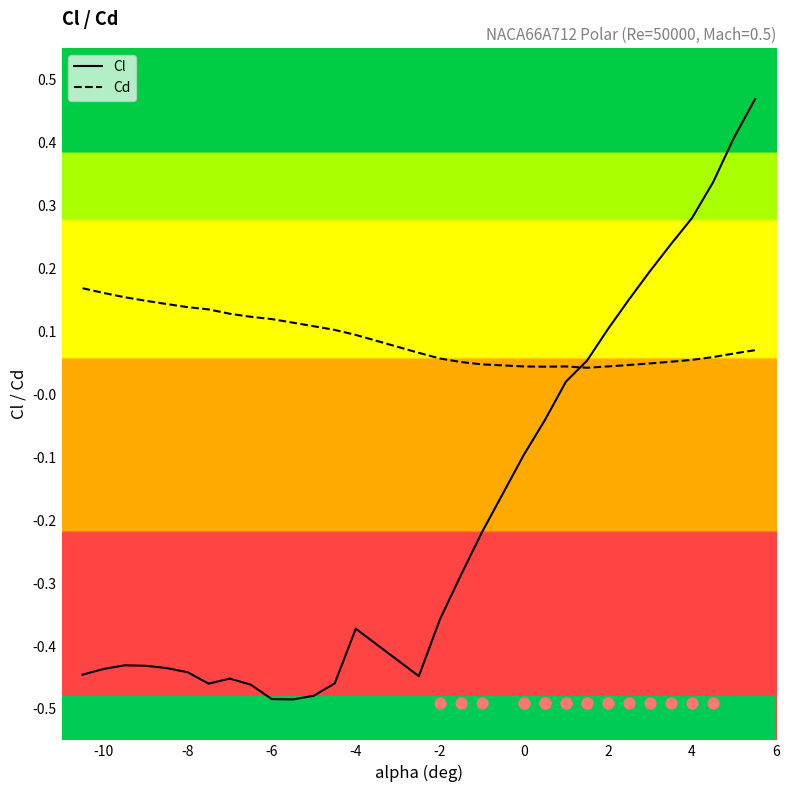

Which series reaches the maximum Y coordinate?

Cl